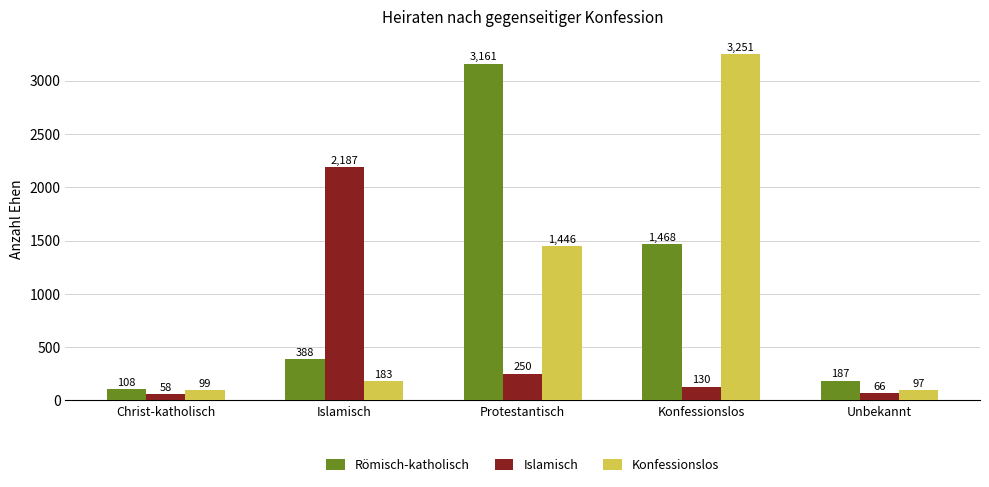

What is the total value across all series at Protestantisch?

4857